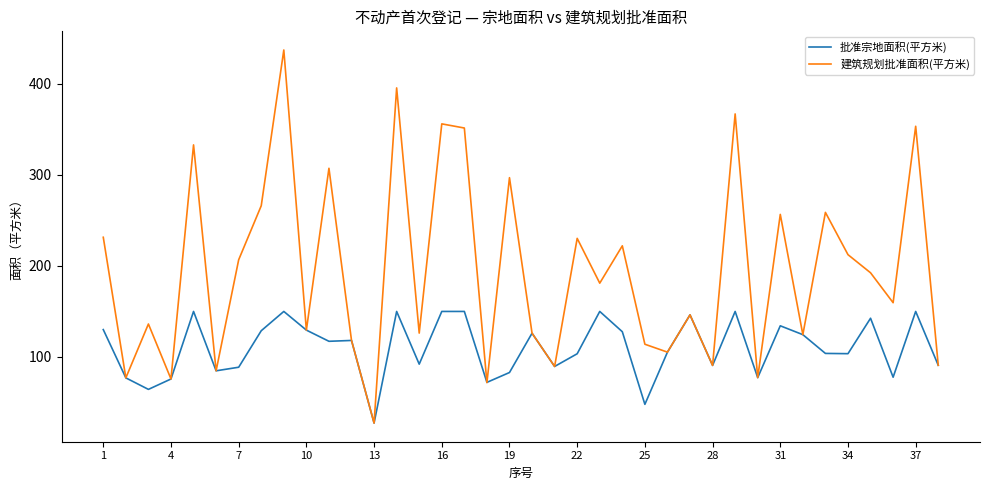

What is the average value of the 批准宗地面积(平方米) series?

110.0